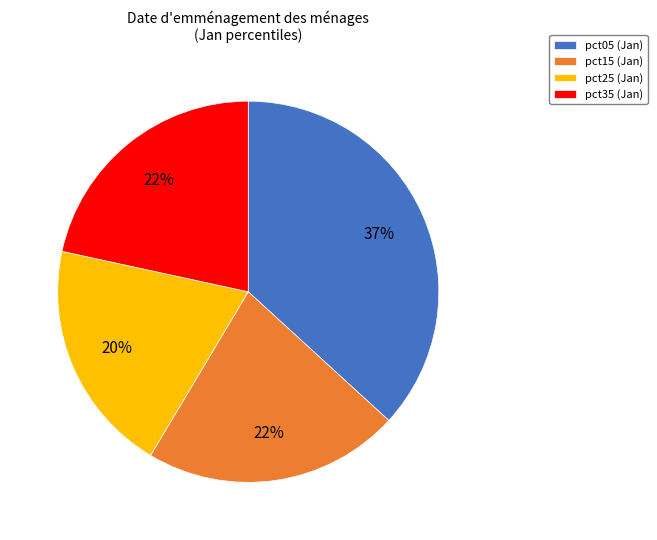

Do pct25 (Jan) and pct35 (Jan) together represent more than half of the pie?

No